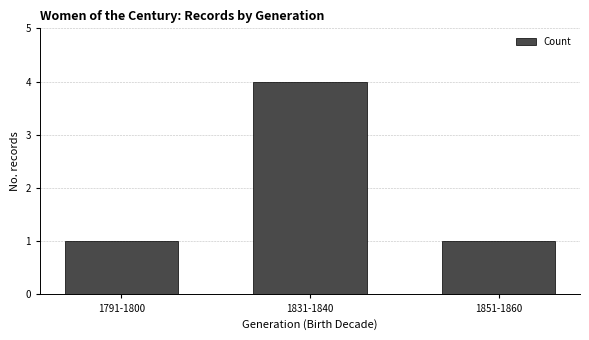

How many categories are shown in the chart?

3